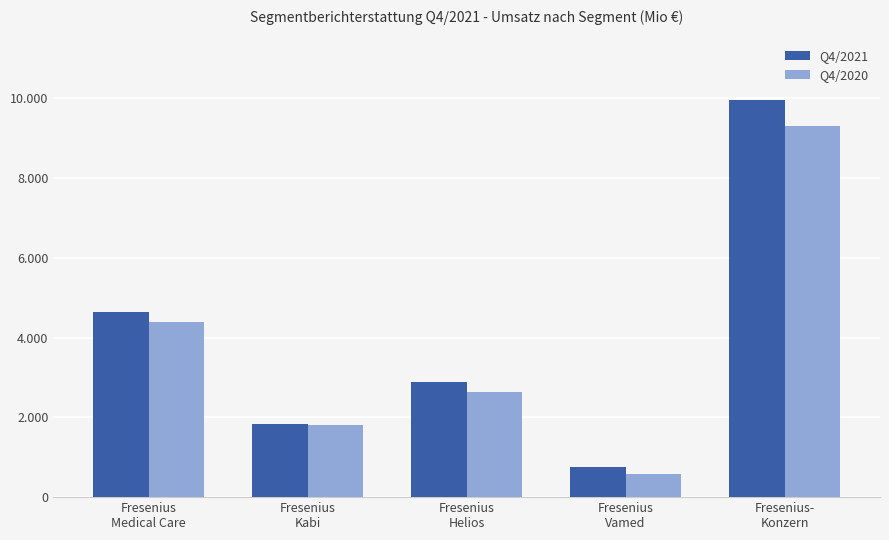

Where does the Q4/2021 series first go above 2882?

Fresenius
Medical Care